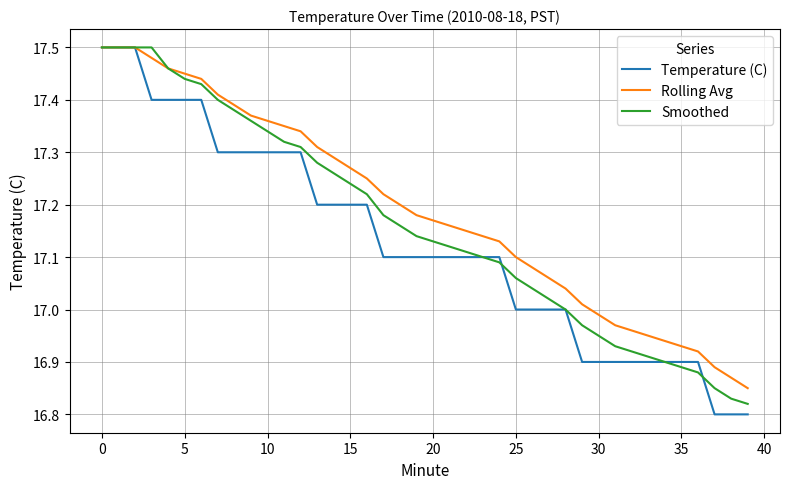

Rank the series by their average value, from highest to lowest.

Rolling Avg, Smoothed, Temperature (C)